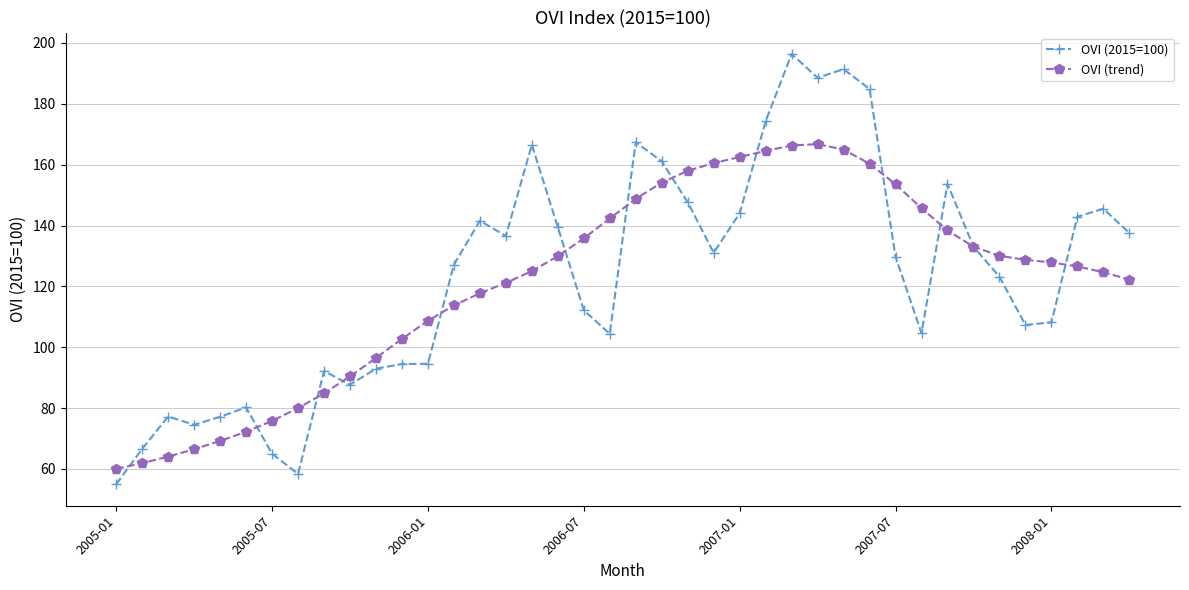

True or false: OVI (2015=100) has more than 1 interior local peaks.

True